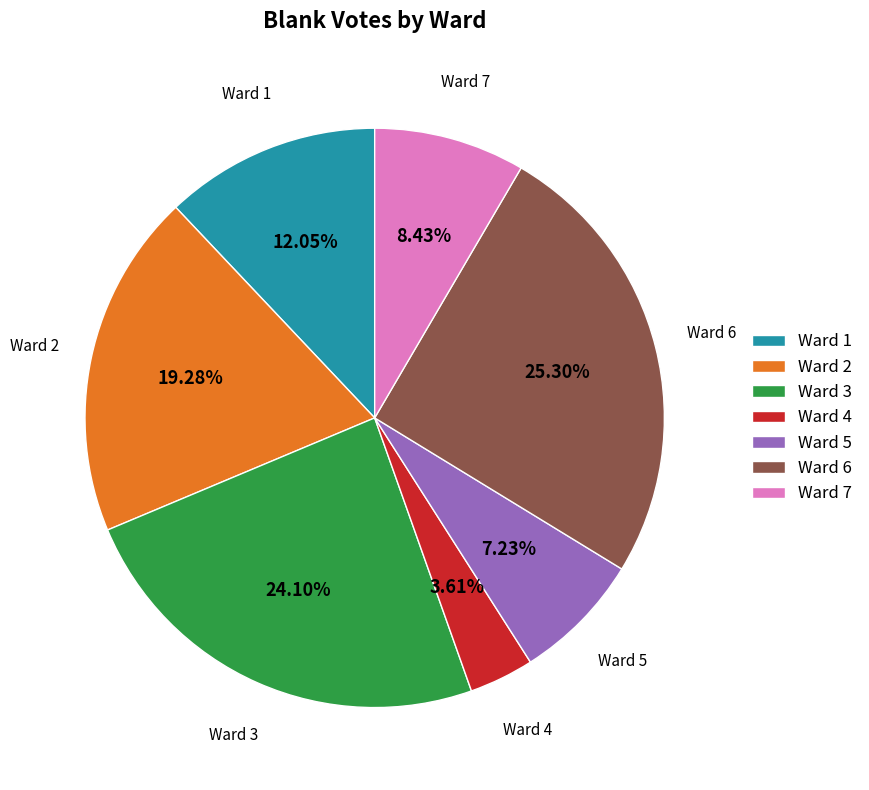

What is the ratio of the value at Ward 5 to the value at Ward 6?

0.3